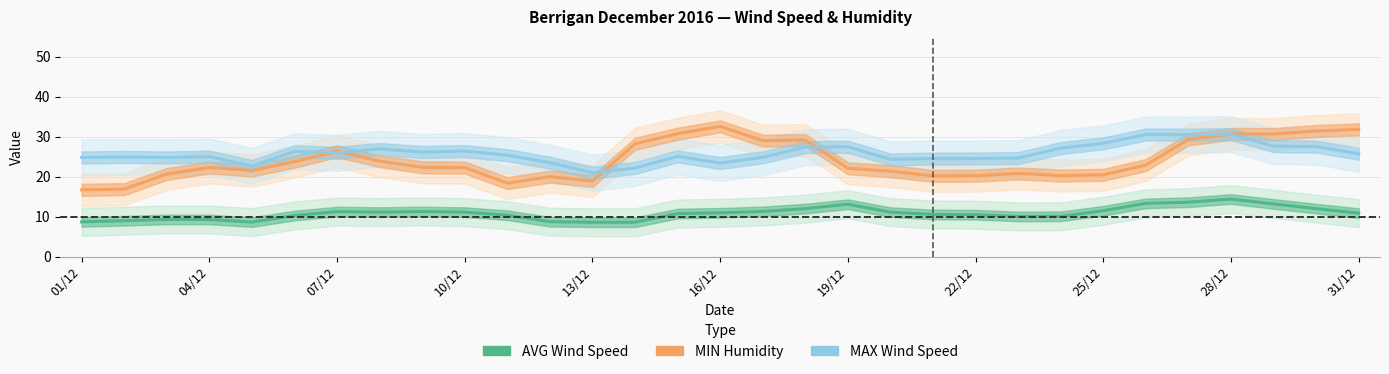

What is the maximum value shown in the chart?

32.6